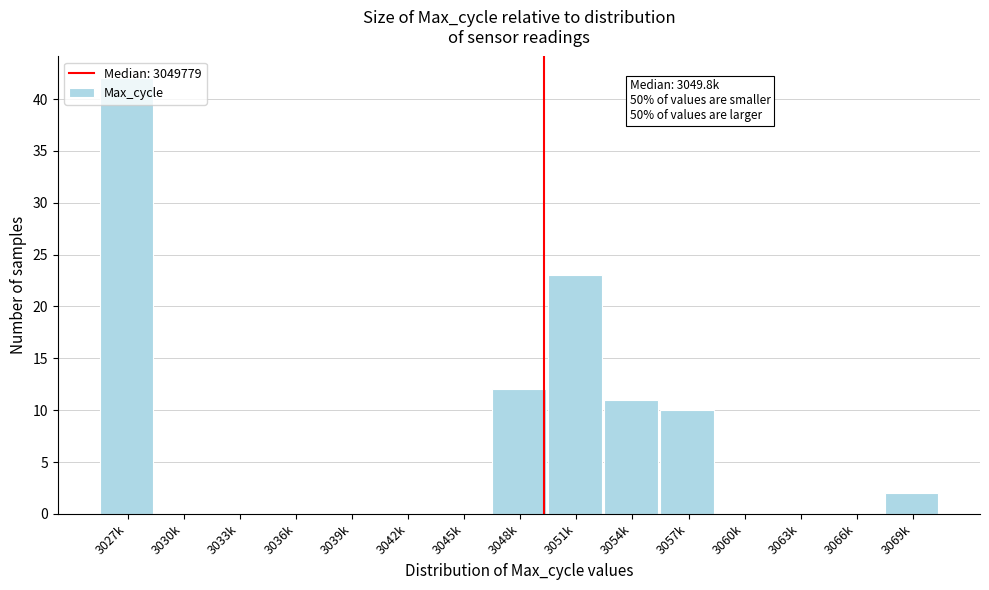

Where is the data nearest to the value 21?

3051k